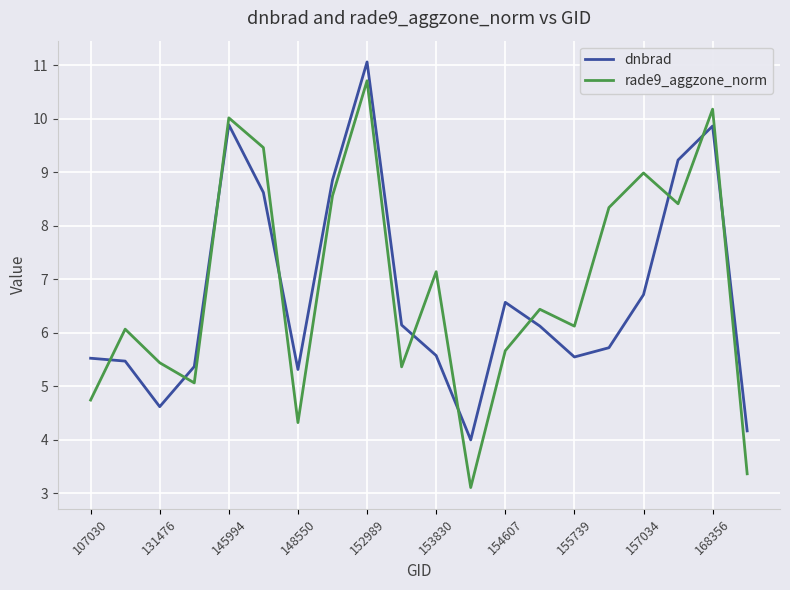

Which series has the largest range (max minus min)?

rade9_aggzone_norm